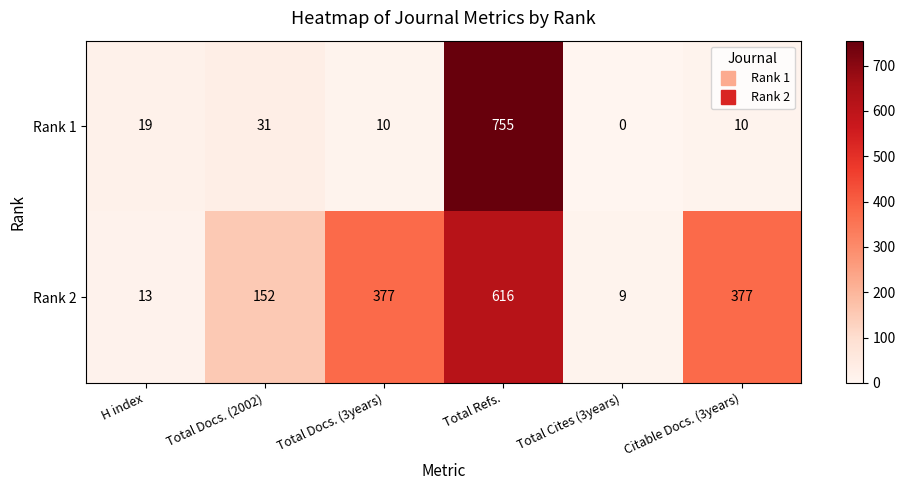

At which category is the sum across all series the highest?

Total Refs.